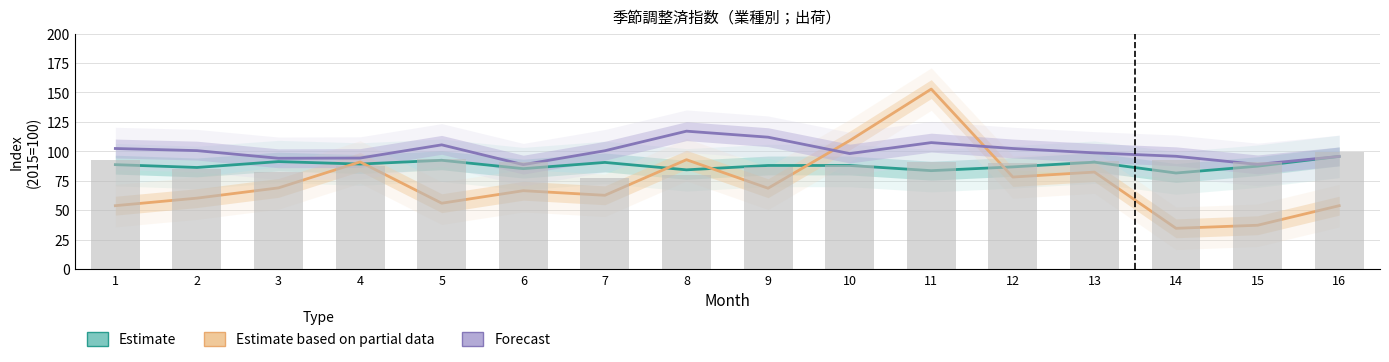

Does the chart contain stacked bars?

No